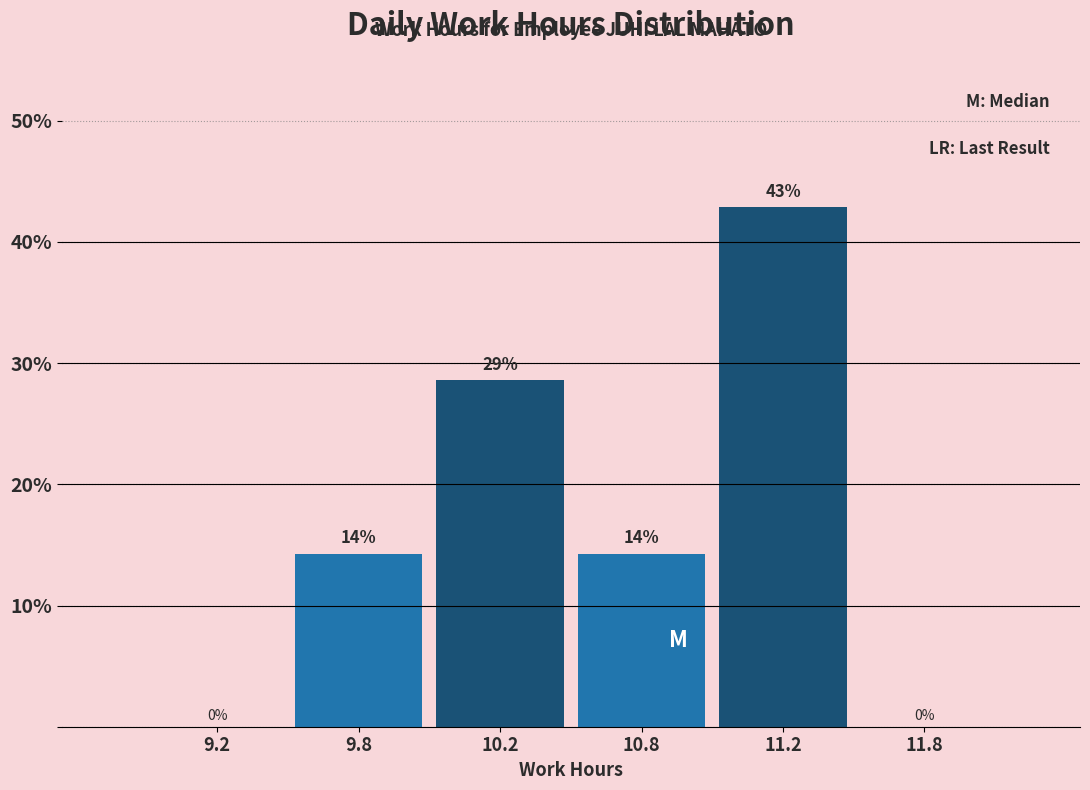

What value does the data have at 9.8?

14.3